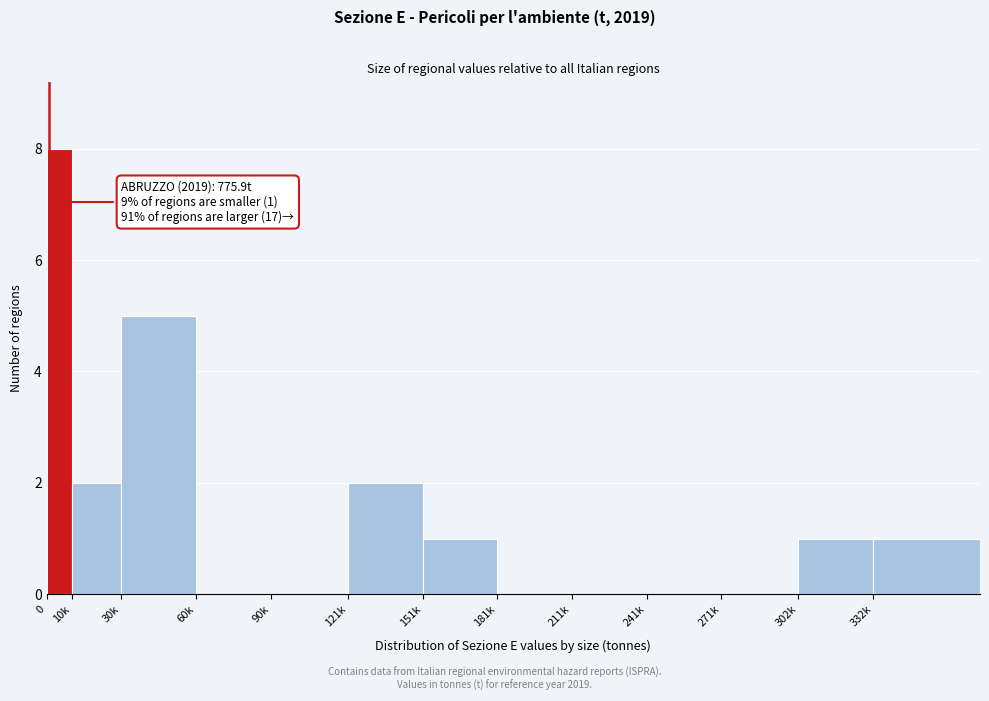

Reading left to right, extract all data points from this chart.

0=8	10k=2	30k=5	60k=0	90k=0	121k=2	151k=1	181k=0	211k=0	241k=0	271k=0	302k=1	332k=1